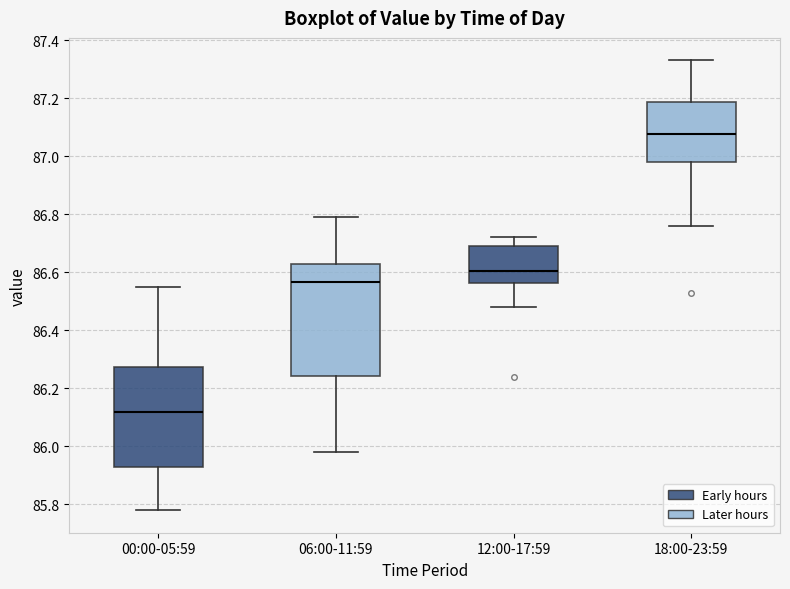

Reading left to right, transcribe this box plot: for each box, give where its median line is, the range the box spans, and where its two whiskers end, as read against the y-axis. The values are not printed on the chart, so give them approximately, as read against the axis.

00:00-05:59: median 86.12, box 85.94 to 86.28, whiskers 85.78 to 86.56
06:00-11:59: median 86.56, box 86.24 to 86.62, whiskers 85.98 to 86.80
12:00-17:59: median 86.60, box 86.56 to 86.70, whiskers 86.48 to 86.72
18:00-23:59: median 87.08, box 86.98 to 87.18, whiskers 86.76 to 87.34